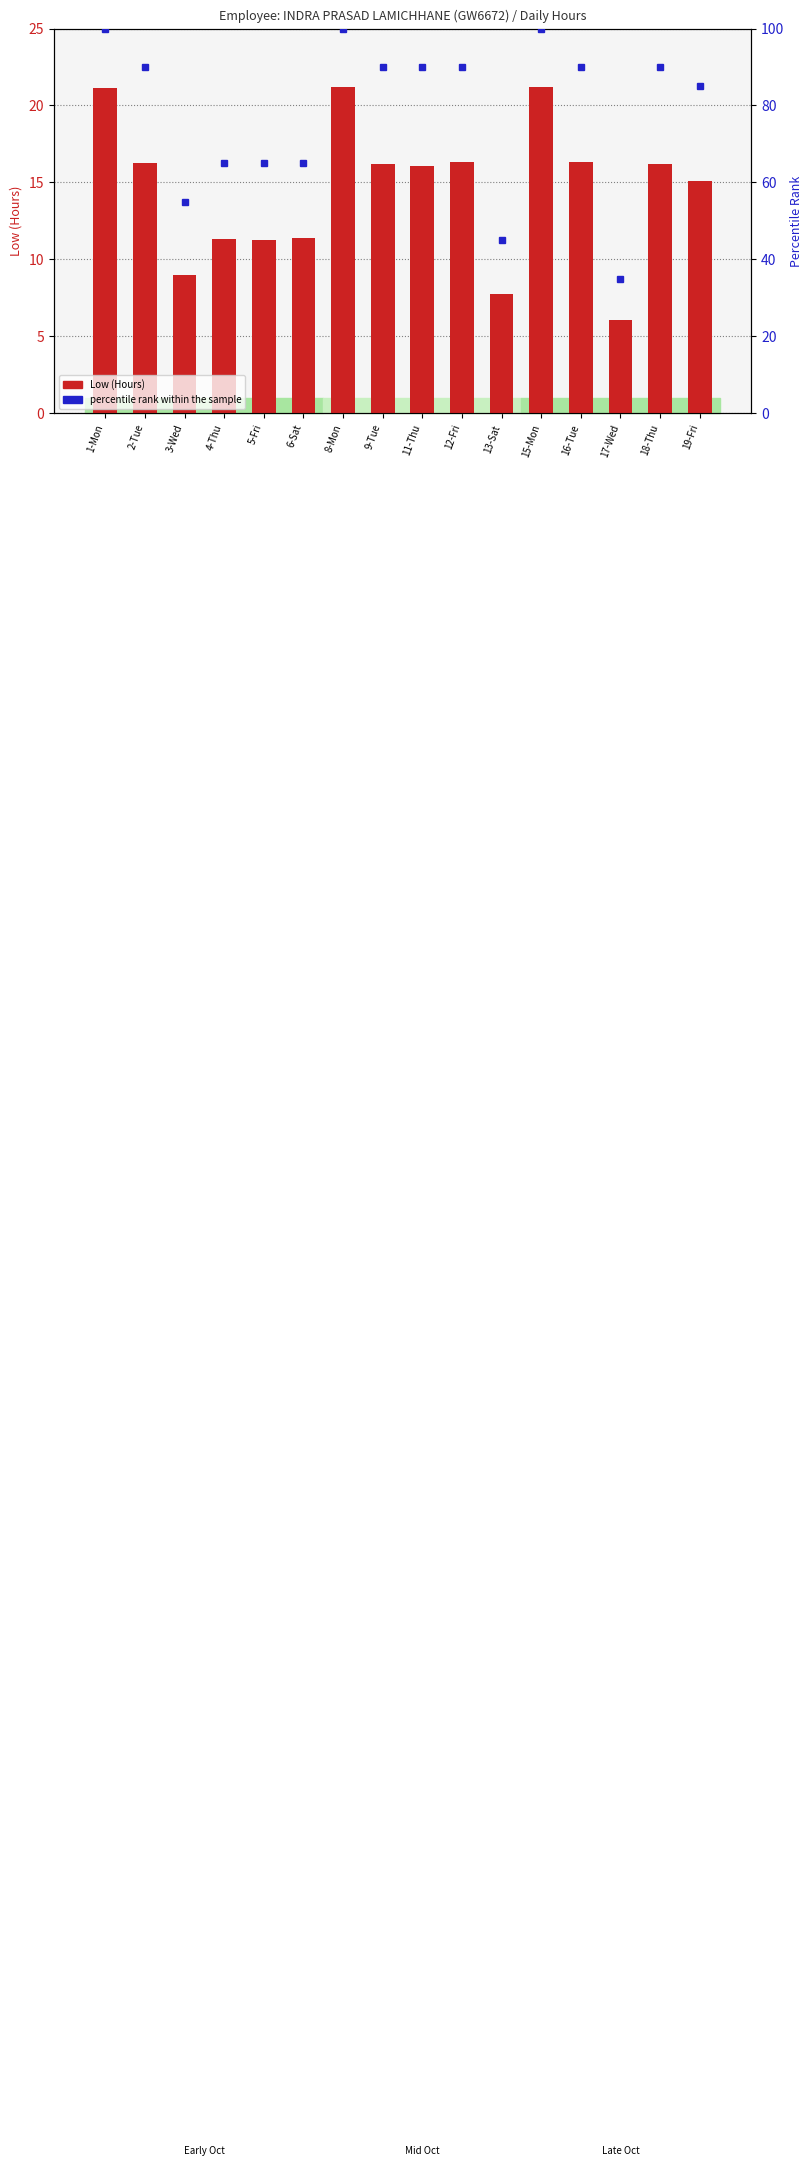

Rank the series by their average value, from lowest to highest.

Low (Hours), percentile rank within the sample